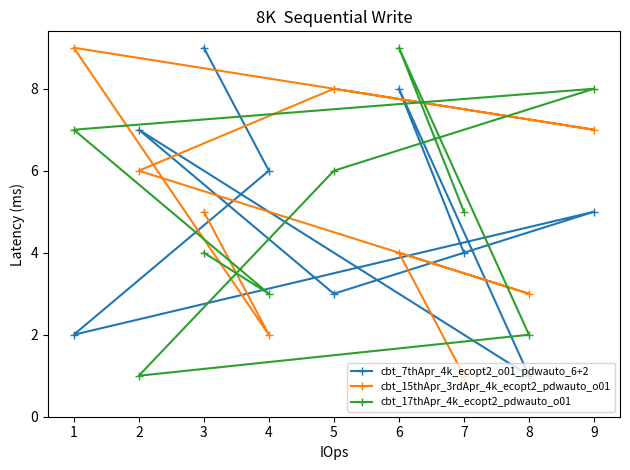

At which label does cbt_7thApr_4k_ecopt2_o01_pdwauto_6+2 reach its minimum?

8